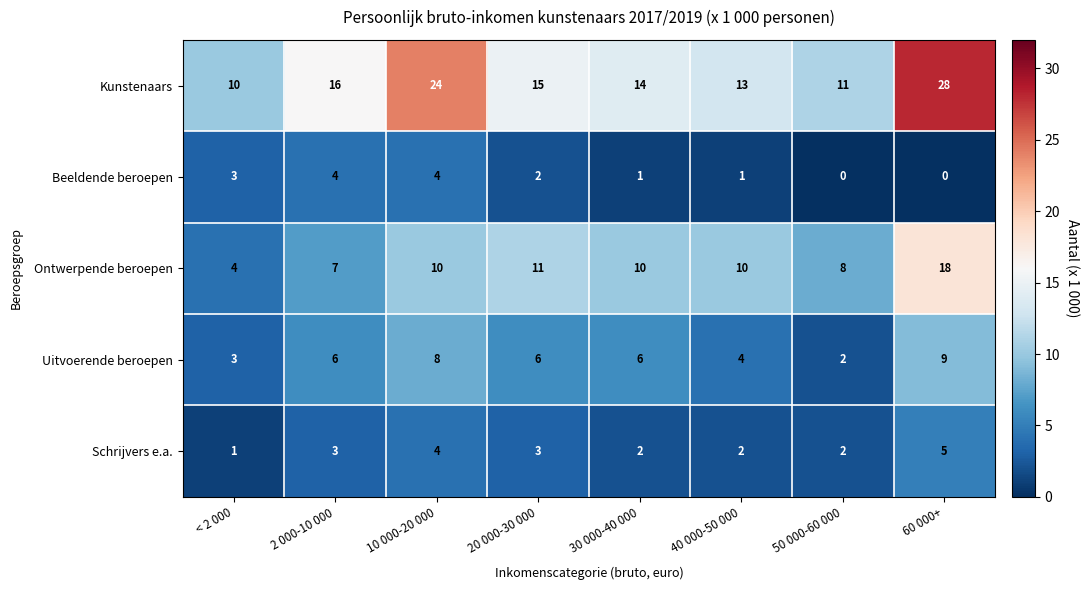

List the labels in order of Kunstenaars value, smallest first.

< 2 000, 50 000-60 000, 40 000-50 000, 30 000-40 000, 20 000-30 000, 2 000-10 000, 10 000-20 000, 60 000+